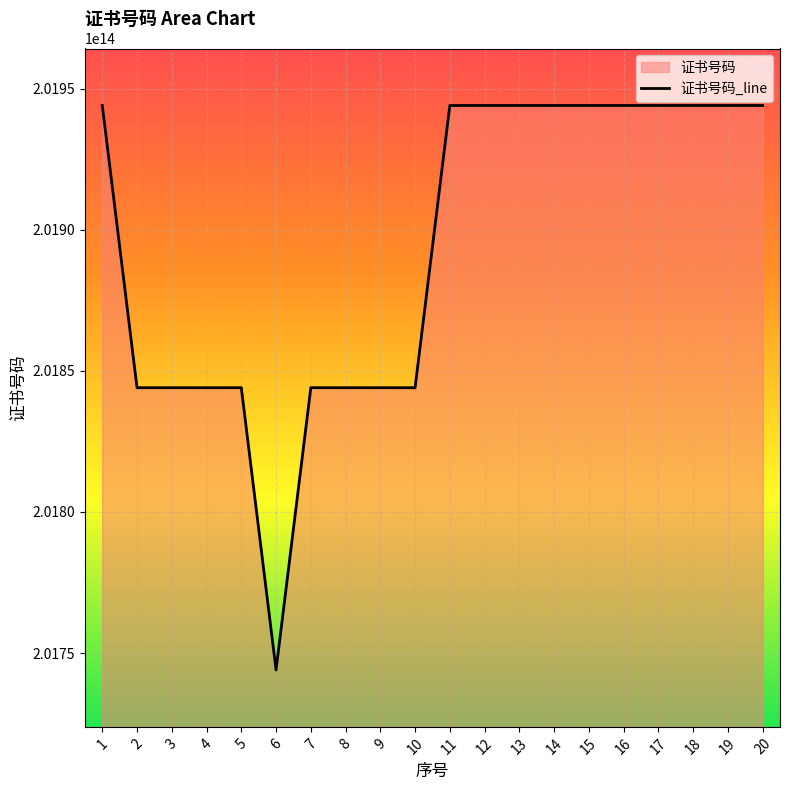

Reading left to right, transcribe all the data shown in this chart.

1=201944013000065	2=201844013000441	3=201844013000353	4=201844013000289	5=201844013000166	6=201744013000772	7=201844013000124	8=201844013000126	9=201844013000418	10=201844011000073	11=201944013000109	12=201944013000151	13=201944013000110	14=201944013000082	15=201944013000093	16=201944013000008	17=201944013000009	18=201944013000088	19=201944013000125	20=201944013000133